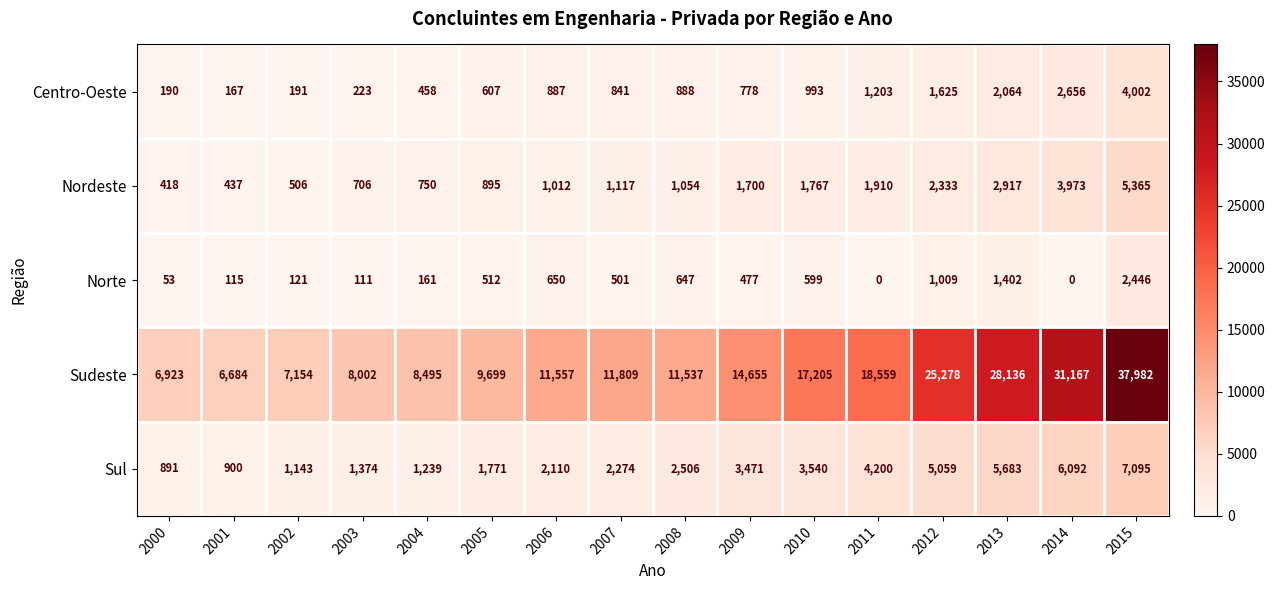

Which category has the highest value across all series?

2015